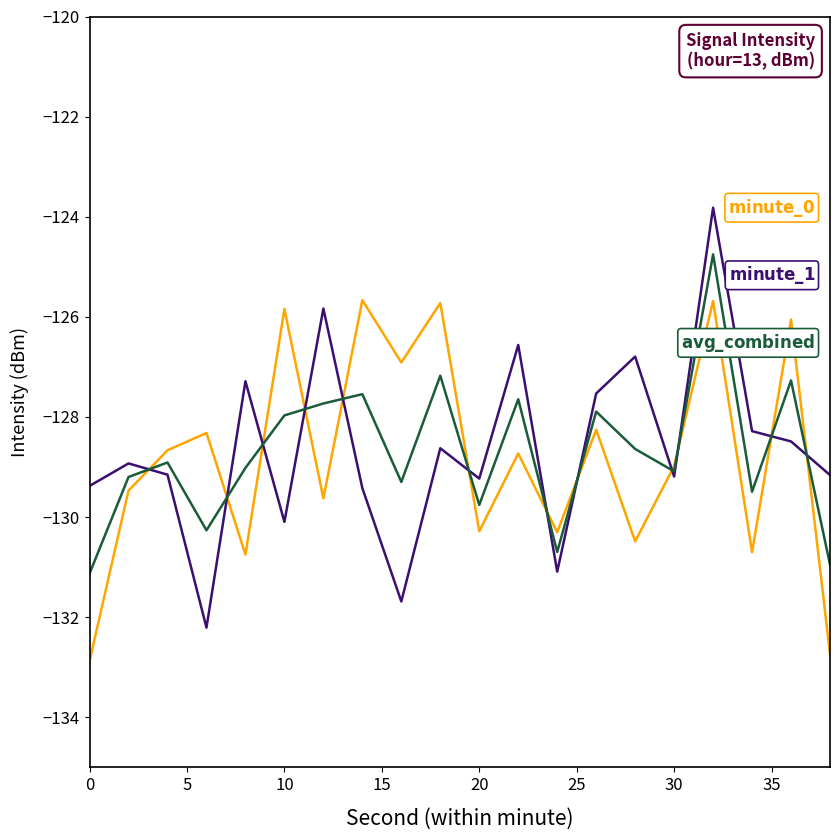

What is the greatest value displayed?

-123.8